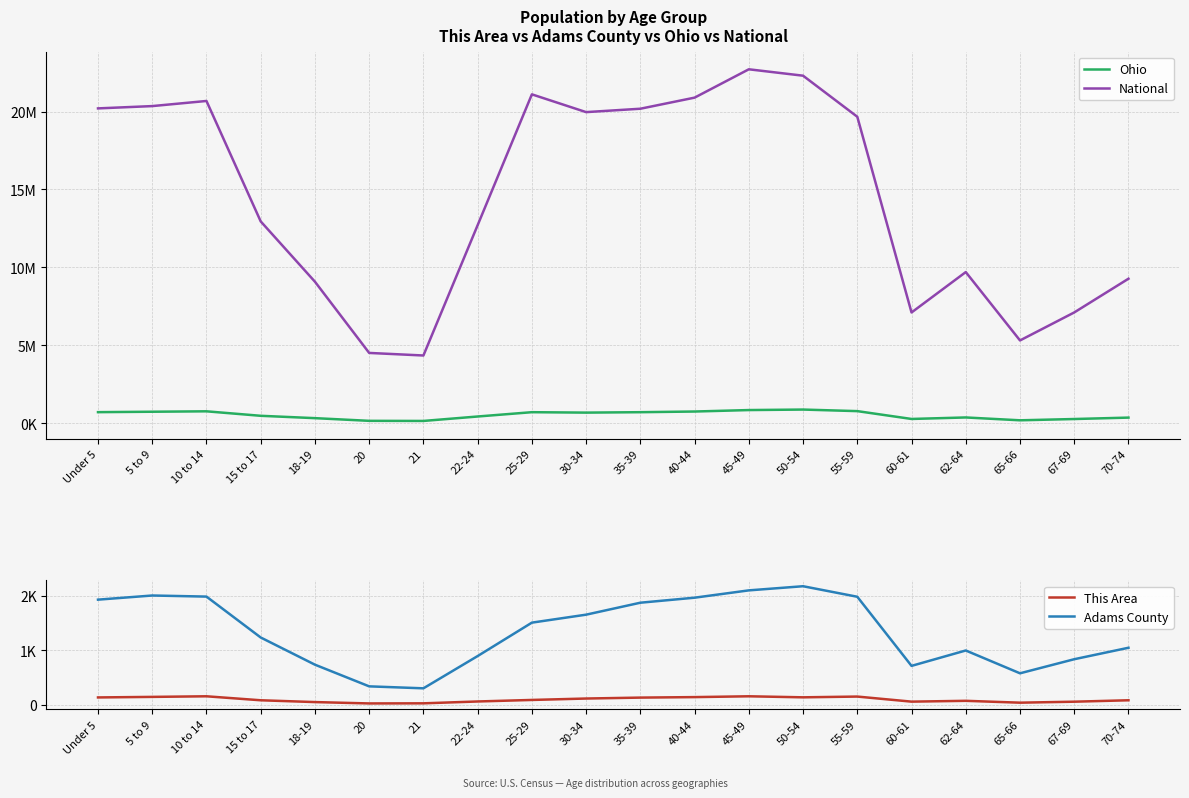

Rank the series at 35-39 from lowest to highest value.

This Area, Adams County, Ohio, National